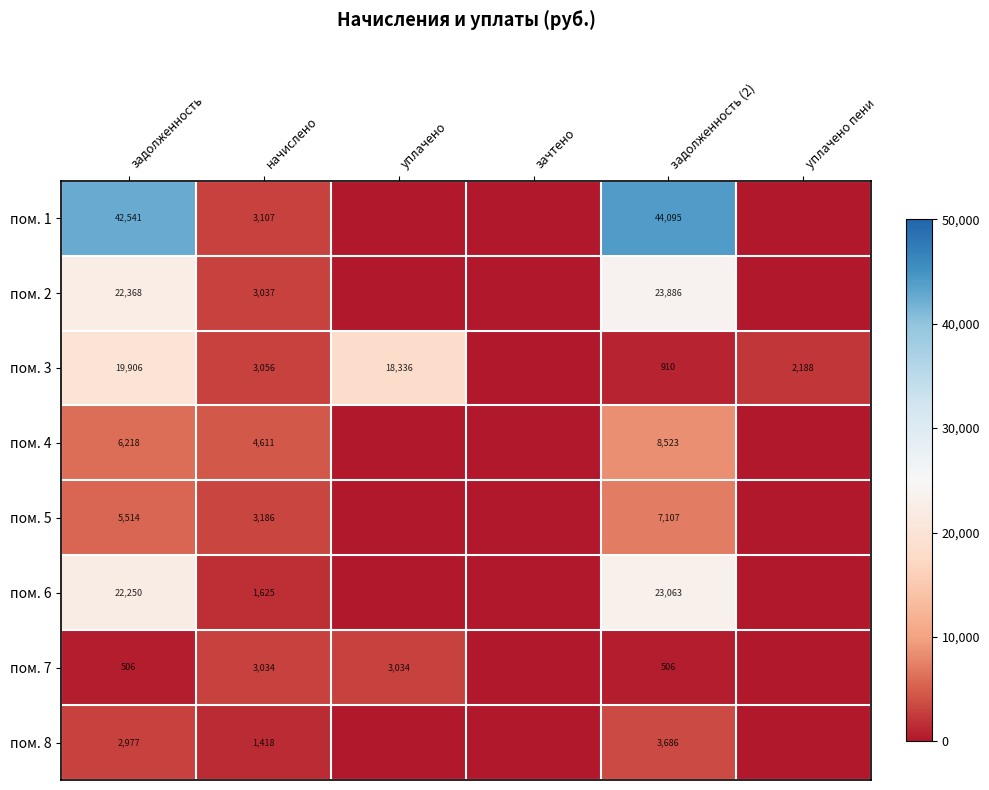

True or false: пом. 7 has a value of 2089 at уплачено.

False